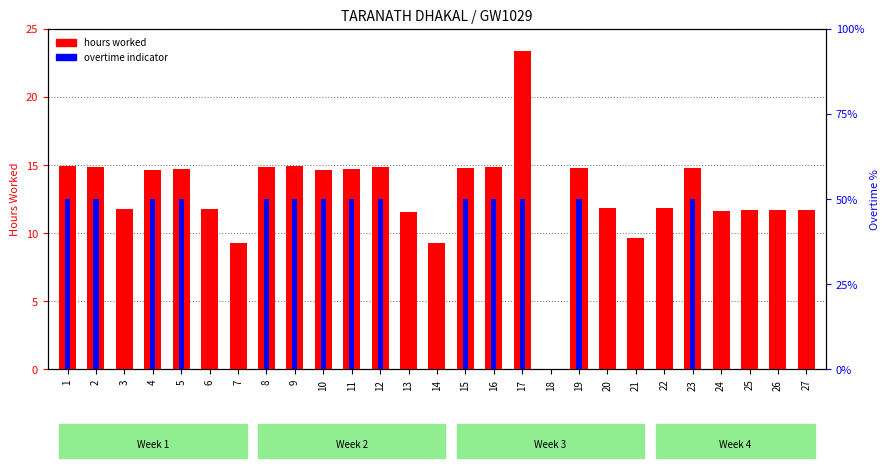

Reading left to right, list all the values displayed in this chart.

hours worked: 14.9	14.8	11.8	14.6	14.7	11.8	9.3	14.8	14.9	14.6	14.7	14.8	11.5	9.3	14.8	14.9	23.4	0.0	14.8	11.9	9.7	11.9	14.8	11.6	11.7	11.7	11.7
overtime flag: 50.0	50.0	0.0	50.0	50.0	0.0	0.0	50.0	50.0	50.0	50.0	50.0	0.0	0.0	50.0	50.0	50.0	0.0	50.0	0.0	0.0	0.0	50.0	0.0	0.0	0.0	0.0